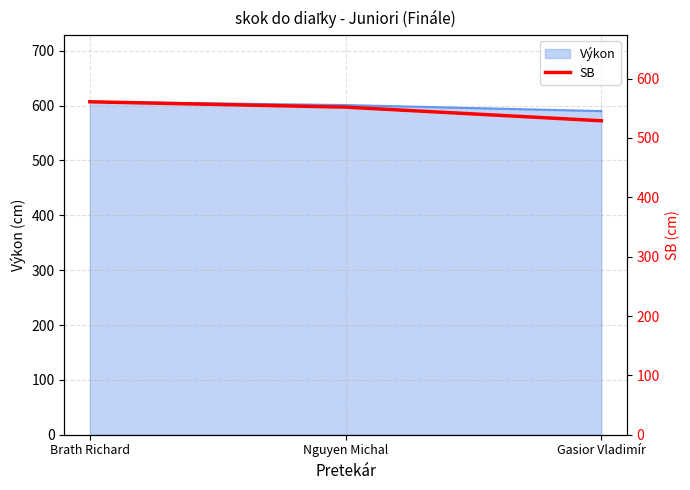

The value of Výkon at Nguyen Michal is 601. True or false?

True